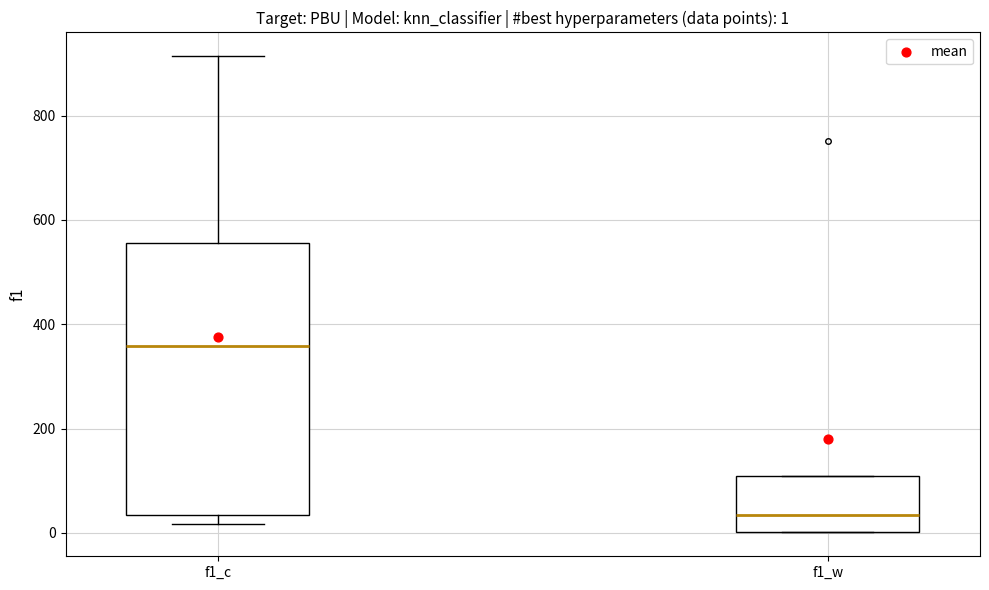

Comparing the boxes themselves (not the whiskers), which one is the tallest?

f1_c